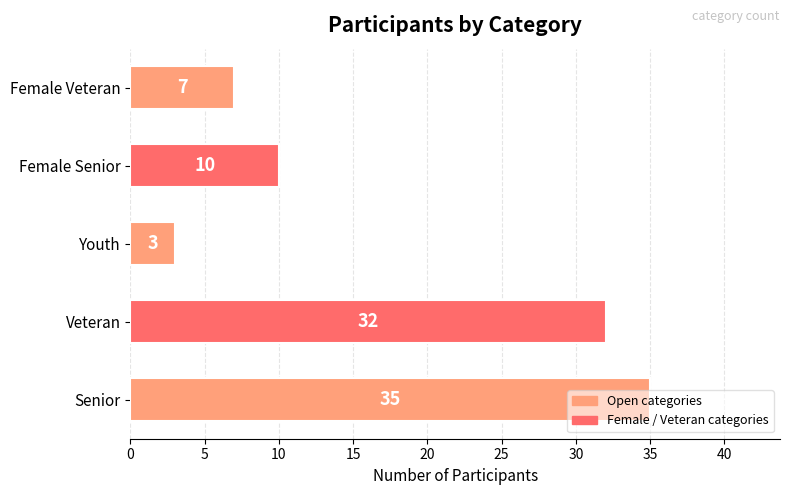

Rank the categories by value from highest to lowest.

Senior, Veteran, Female Senior, Female Veteran, Youth